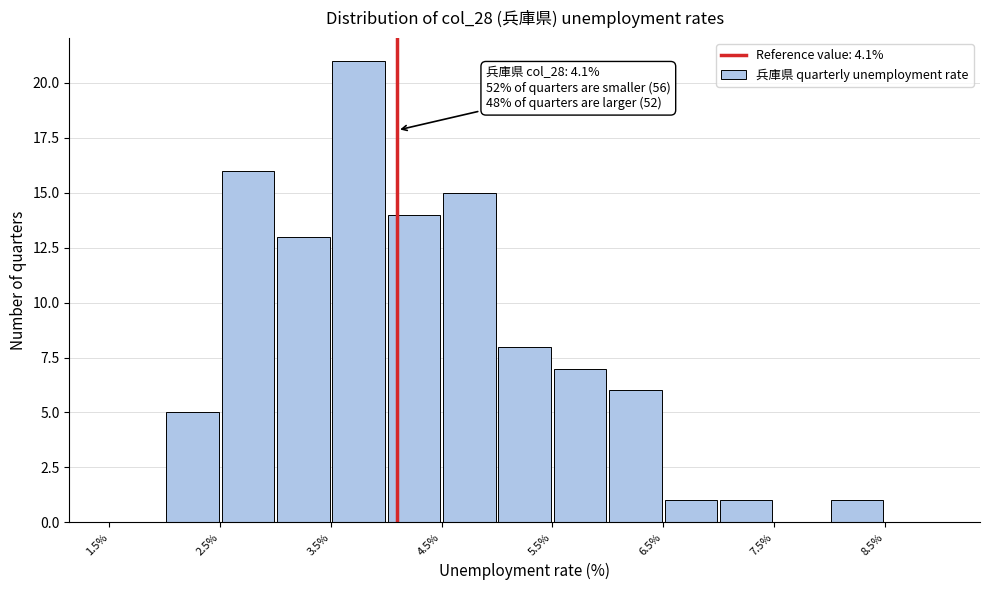

Over which range of the x-axis is the bar tallest?

3.5 to 4.0